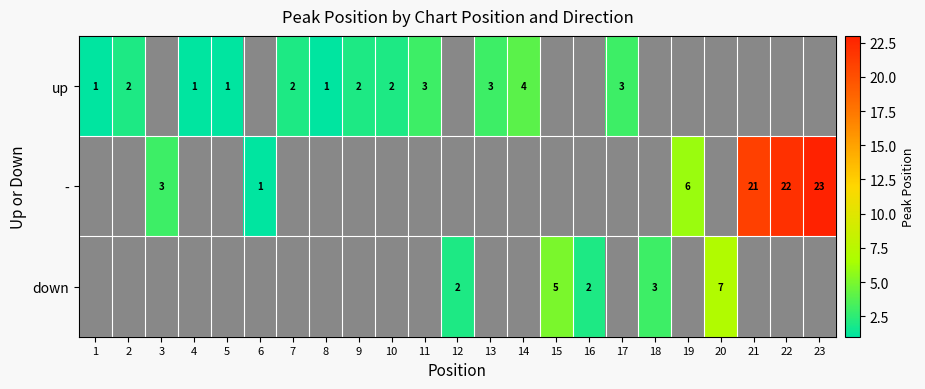

At how many categories does at least one series exceed 20?

3